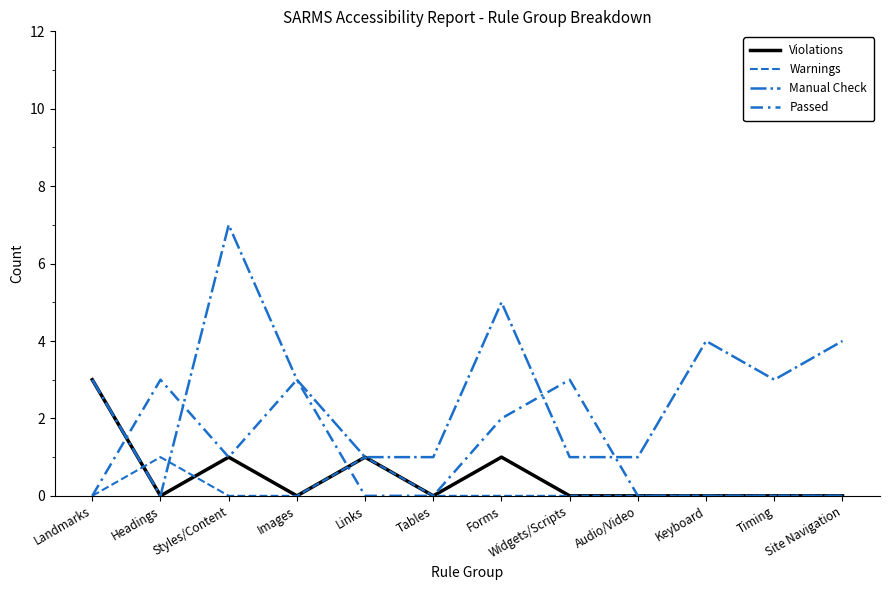

Which series ends up on top after the final intersection of Violations and Warnings?

Violations